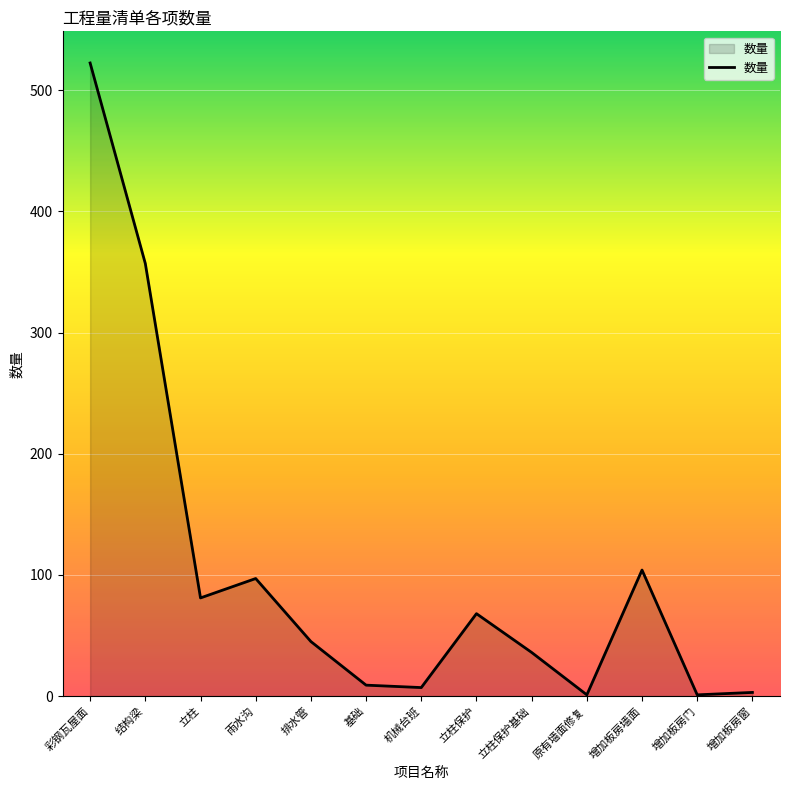

At which category does the data reach its first local peak?

雨水沟